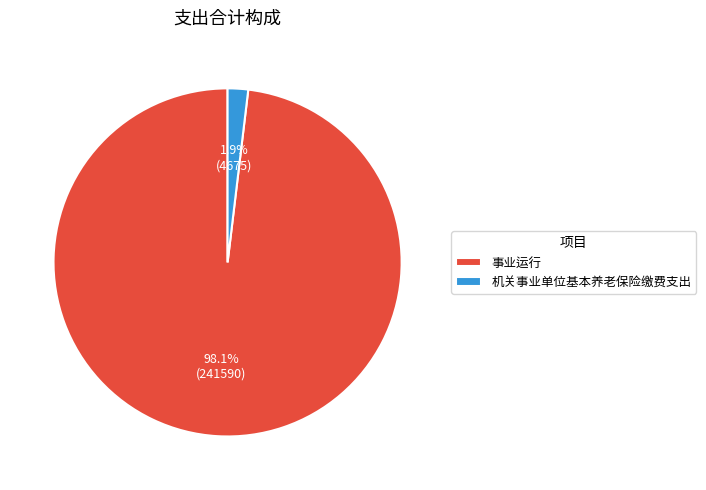

To the nearest percent, what portion does 事业运行 represent?

98%